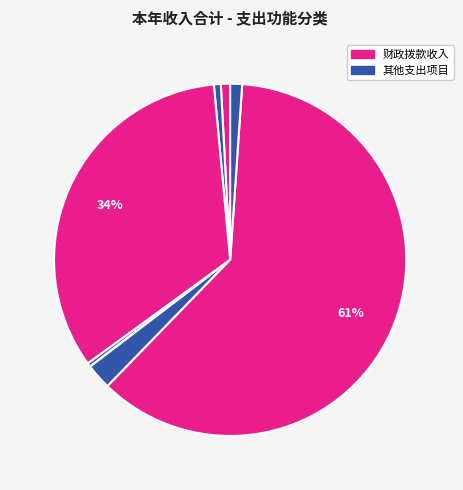

How many slices are in this pie chart?

8